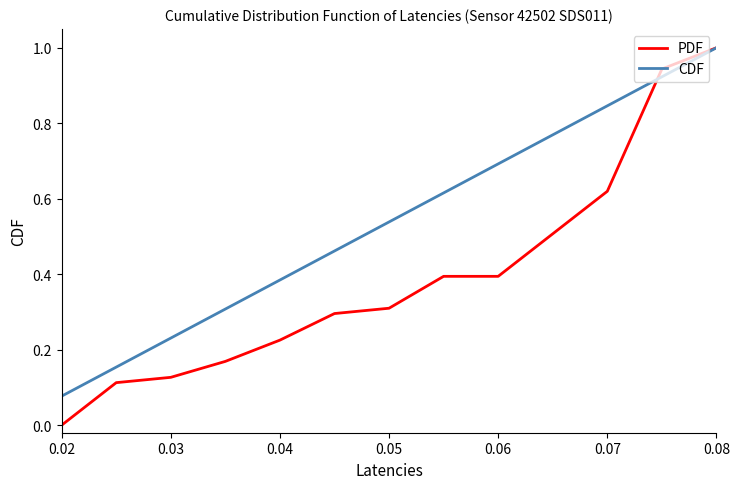

At how many categories does at least one series exceed 0?

13